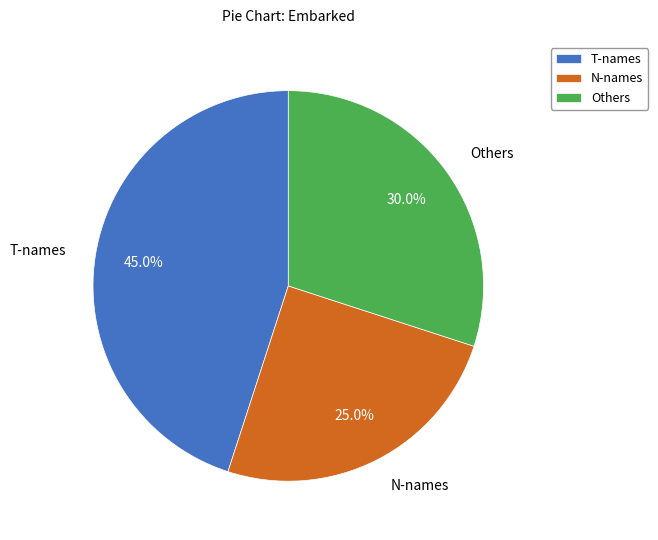

To the nearest percent, what is the difference between the largest and smallest slice percentages?

20%